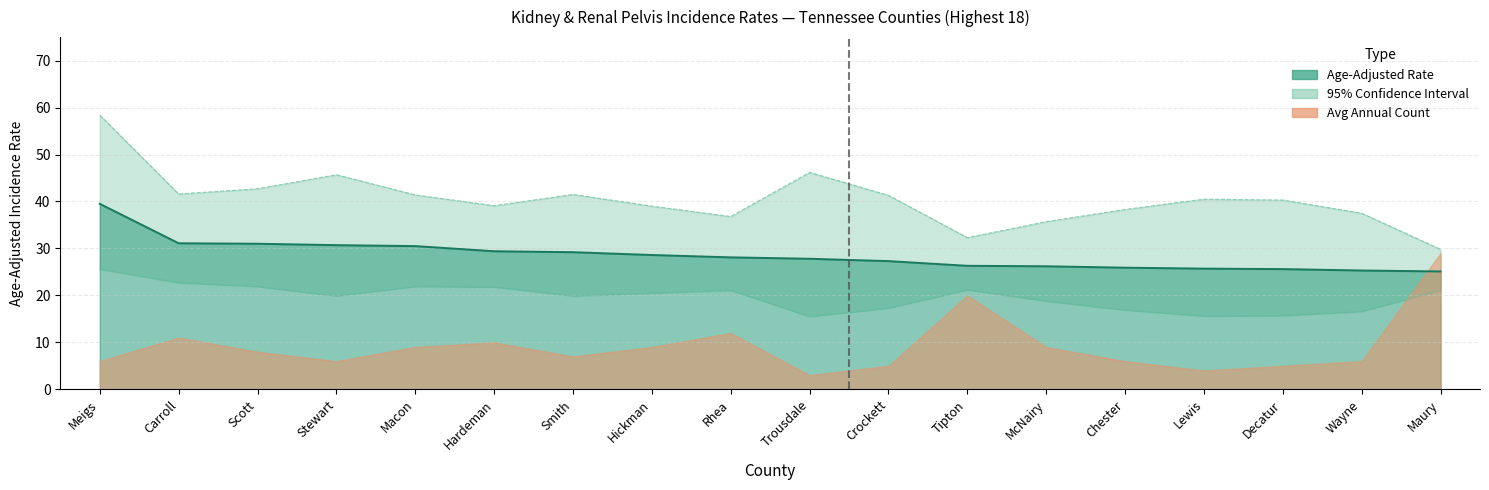

True or false: Rate and Lower CI intersect in this chart.

False